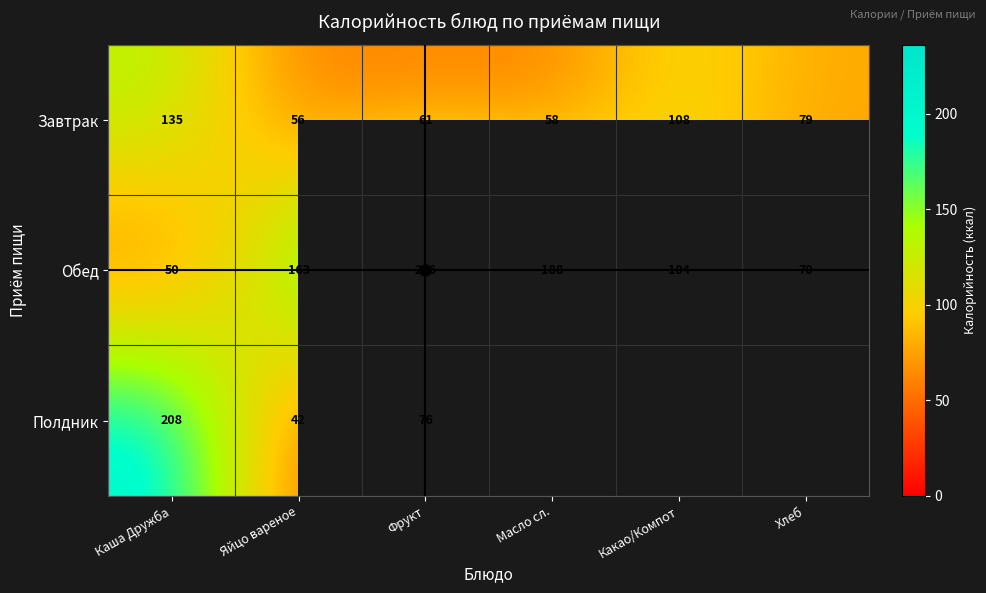

What is the greatest value displayed?

236.0